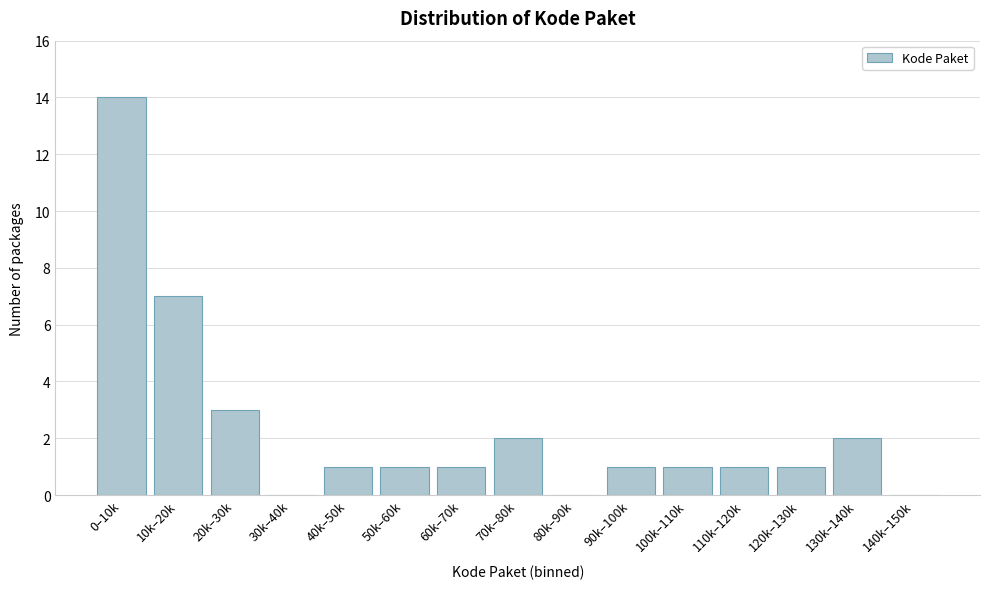

Reading left to right, extract all data points from this chart.

0–10k=14	10k–20k=7	20k–30k=3	30k–40k=0	40k–50k=1	50k–60k=1	60k–70k=1	70k–80k=2	80k–90k=0	90k–100k=1	100k–110k=1	110k–120k=1	120k–130k=1	130k–140k=2	140k–150k=0